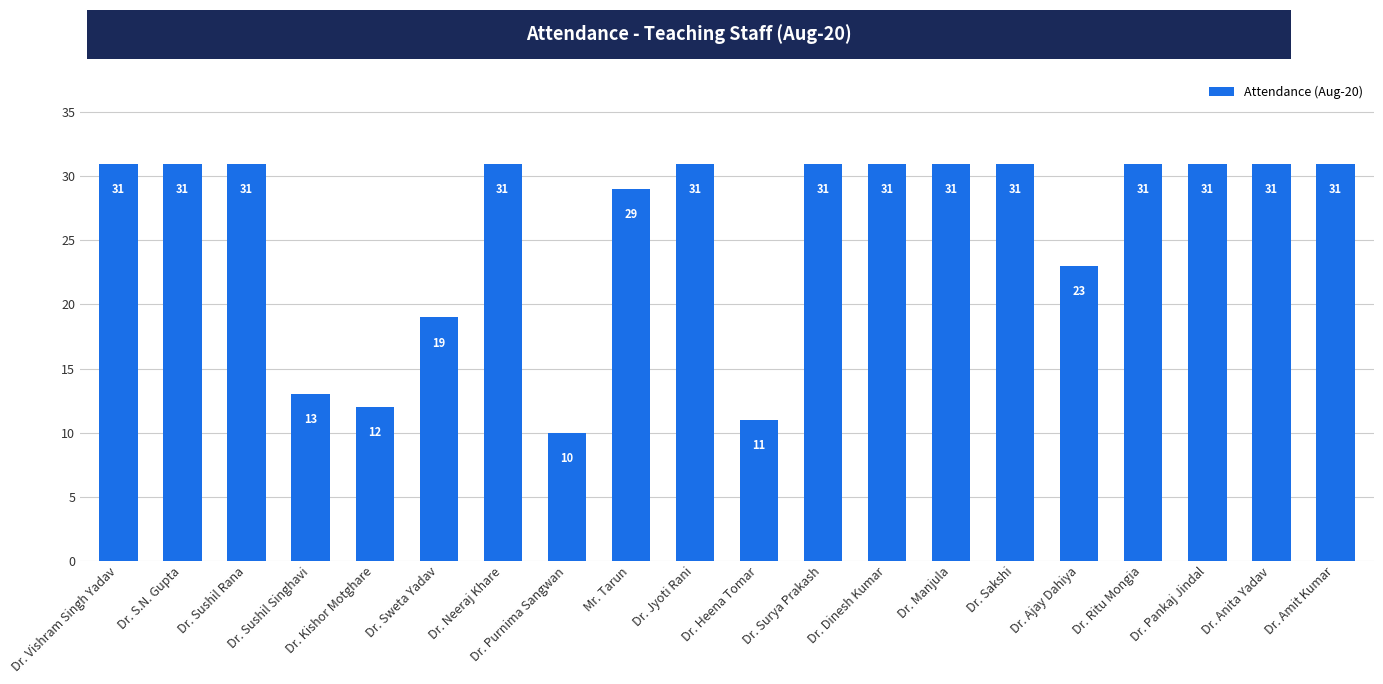

Reading right to left, list all the values displayed in this chart.

31	31	31	31	23	31	31	31	31	11	31	29	10	31	19	12	13	31	31	31